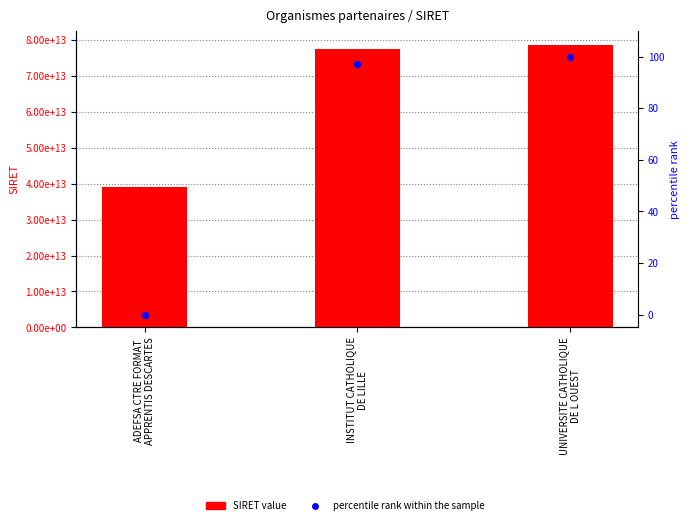

What are all the series names shown in the legend?

SIRET value, percentile rank within the sample